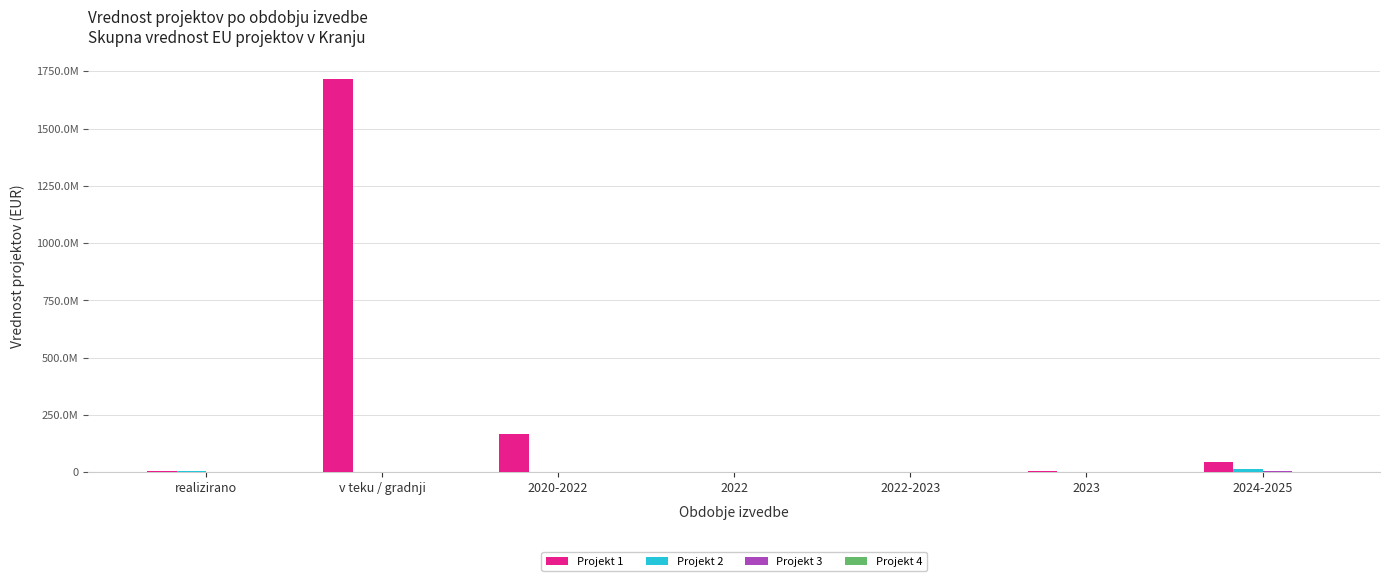

Are the bars horizontal?

No